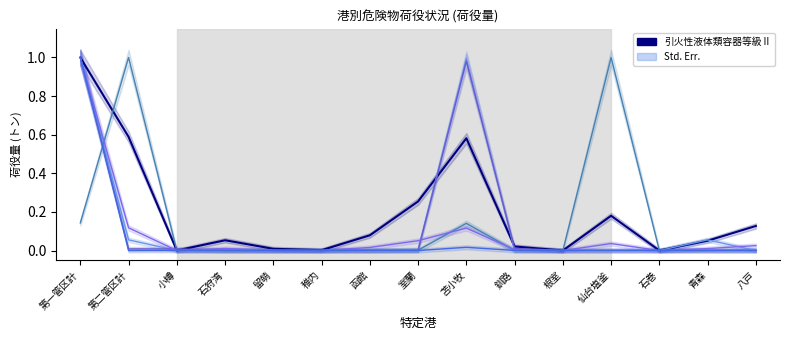

What is the value of the 引火性液体類容器等級Ⅱ point at the 14th from the left?

0.1